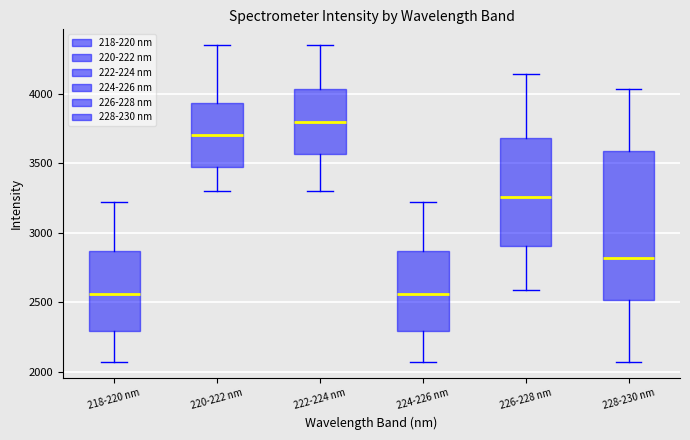

Reading left to right, transcribe this box plot: for each box, give where its median line is, the range the box spans, and where its two whiskers end, as read against the y-axis. The values are not printed on the chart, so give them approximately, as read against the axis.

218-220 nm: median 2550, box 2300 to 2850, whiskers 2050 to 3200
220-222 nm: median 3700, box 3450 to 3950, whiskers 3300 to 4350
222-224 nm: median 3800, box 3550 to 4050, whiskers 3300 to 4350
224-226 nm: median 2550, box 2300 to 2850, whiskers 2050 to 3200
226-228 nm: median 3250, box 2900 to 3700, whiskers 2600 to 4150
228-230 nm: median 2800, box 2500 to 3600, whiskers 2050 to 4050